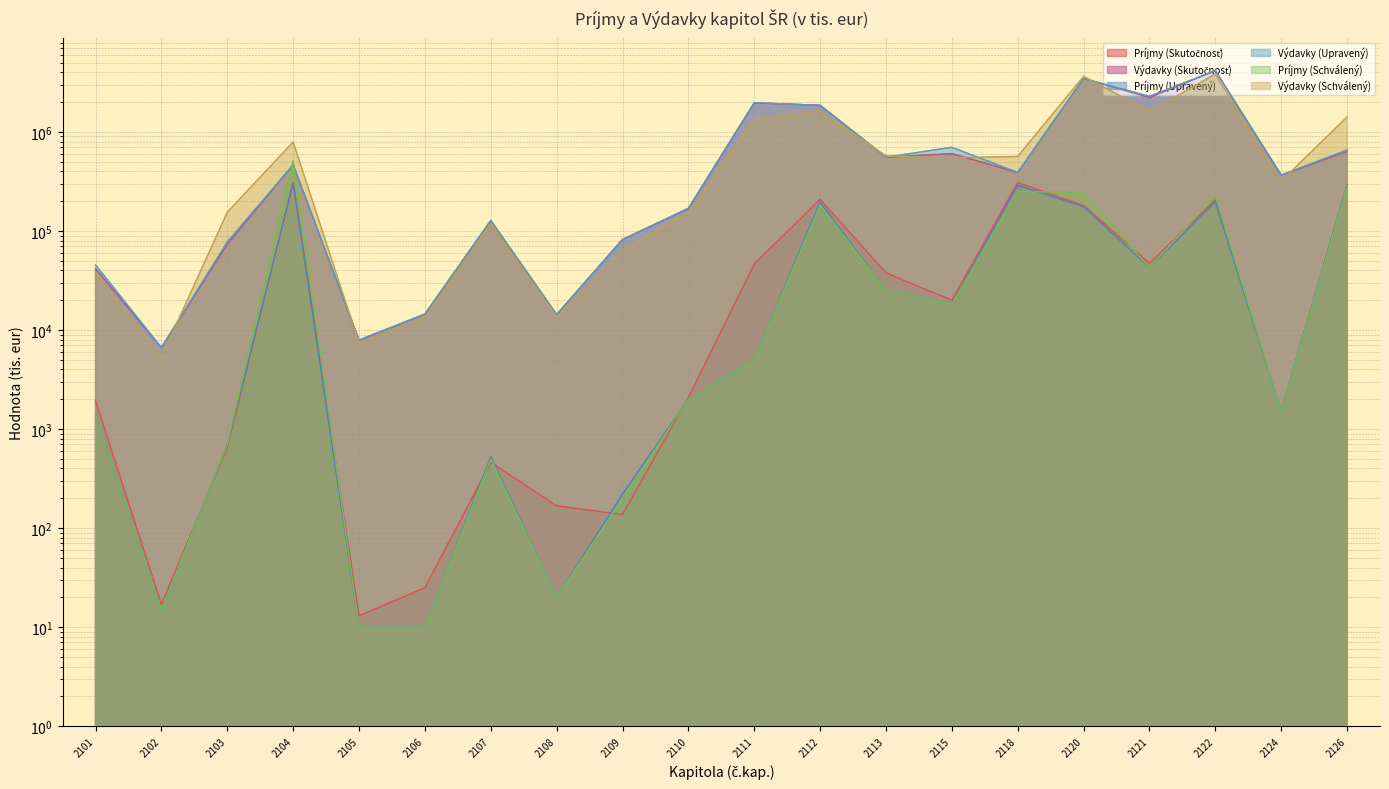

At which label does Výdavky (Skutočnosť) first exceed 389824?

2104